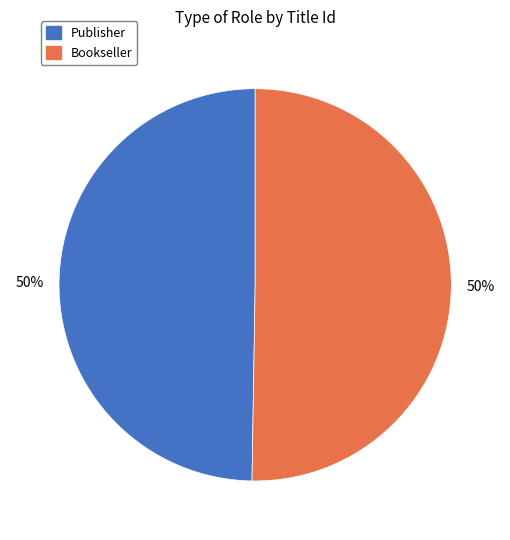

What percentage is the Bookseller slice, to the nearest percent?

50%